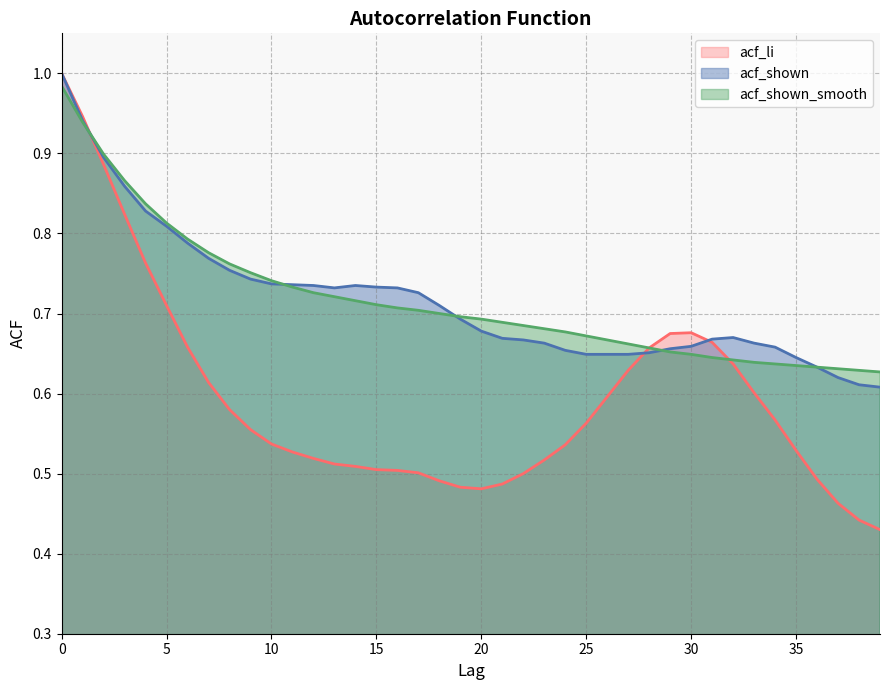

True or false: acf_li has more than 0 interior local peaks.

True